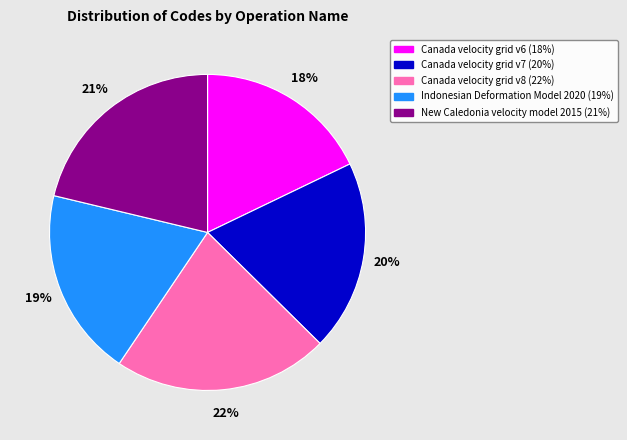

Which has a higher value, Indonesian Deformation Model 2020 or Canada velocity grid v8?

Canada velocity grid v8